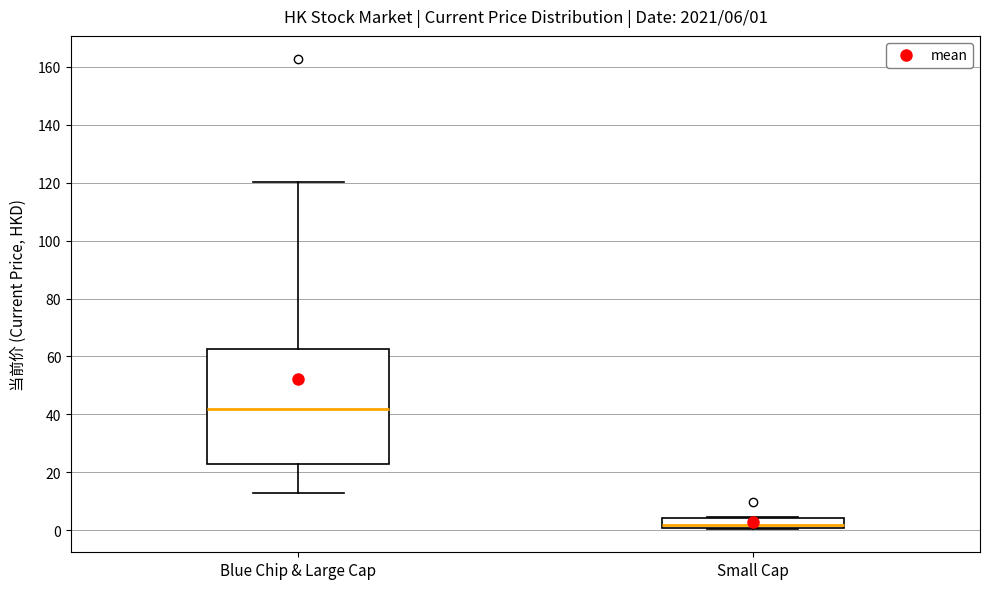

Which box's median line is the highest?

Blue Chip & Large Cap